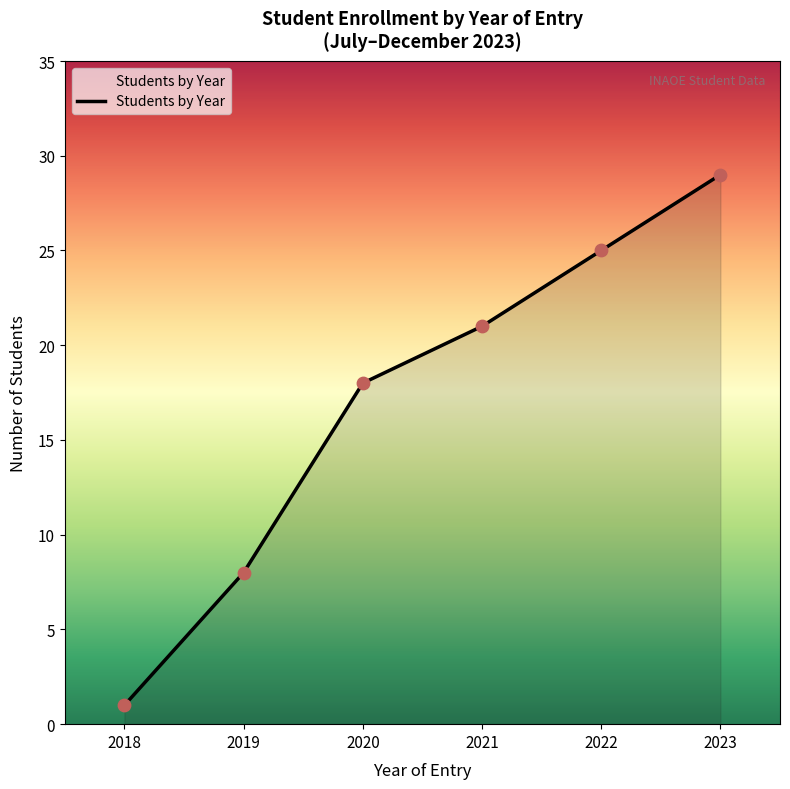

Between 2020 and 2018, which is larger?

2020